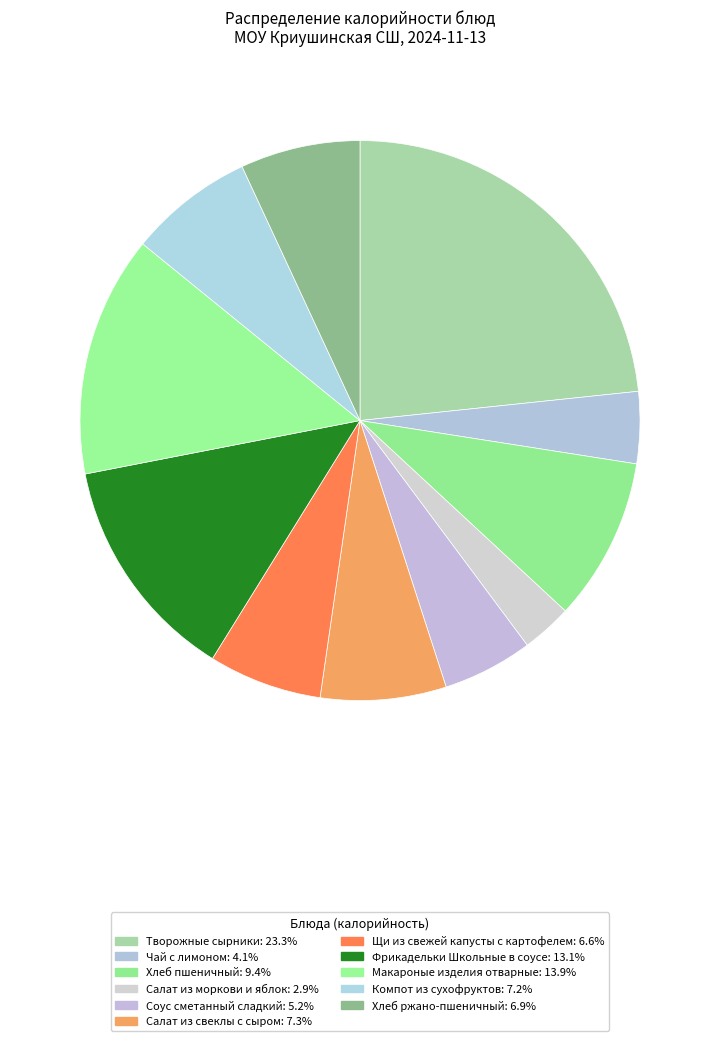

To the nearest percent, what portion does Хлеб пшеничный represent?

9%